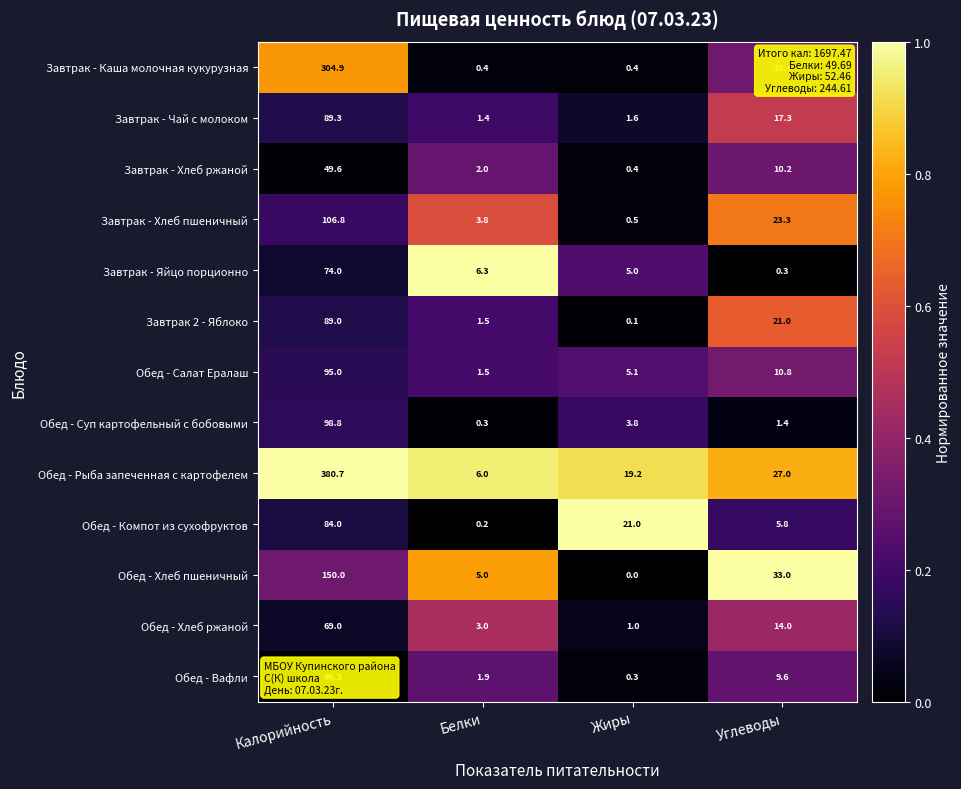

Rank the categories by Обед - Рыба запеченная с картофелем value from lowest to highest.

Белки, Жиры, Углеводы, Калорийность